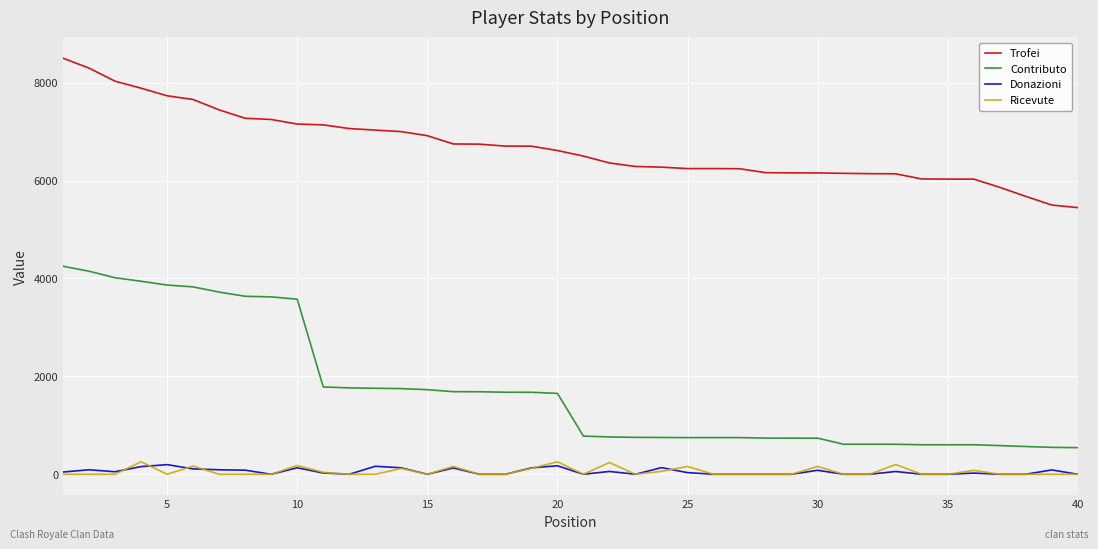

True or false: Contributo and Donazioni intersect in this chart.

False